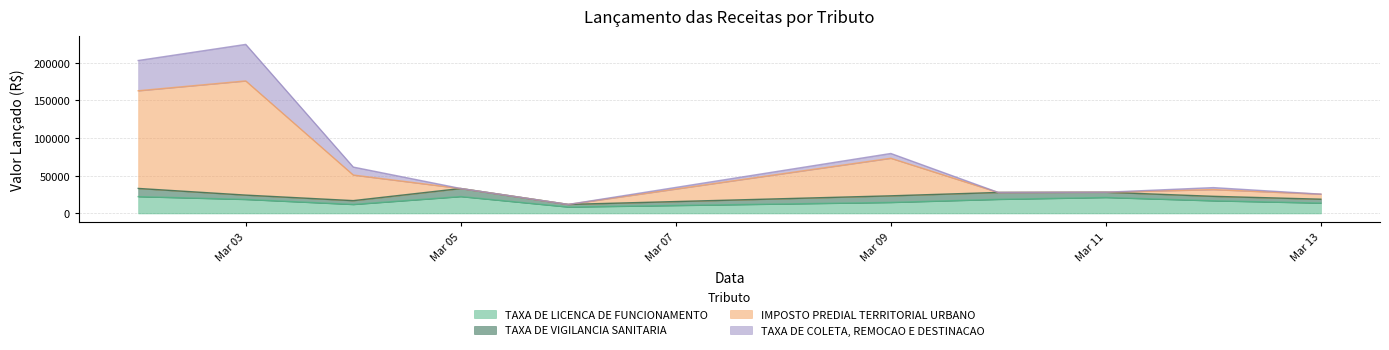

At which category is the sum across all series the highest?

Mar 03